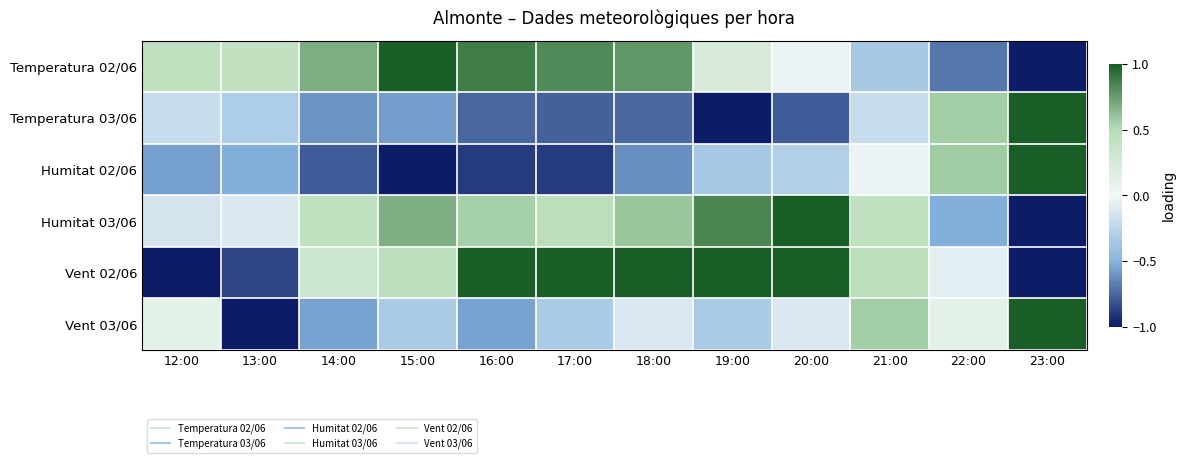

How many data points does each series have?

12